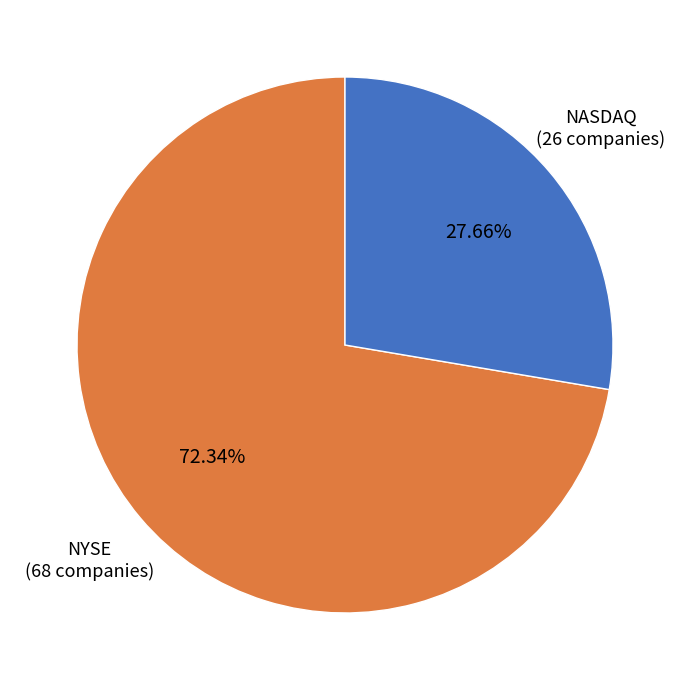

Do NYSE and NASDAQ together represent more than half of the pie?

Yes